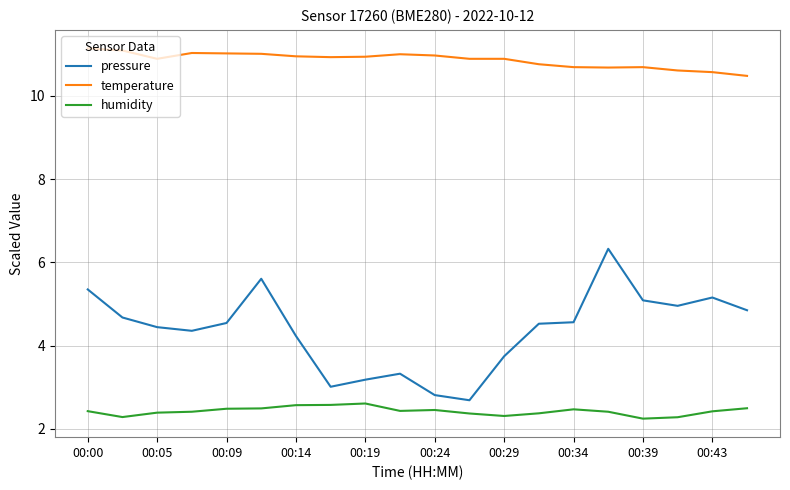

Which series has the widest spread of values?

pressure